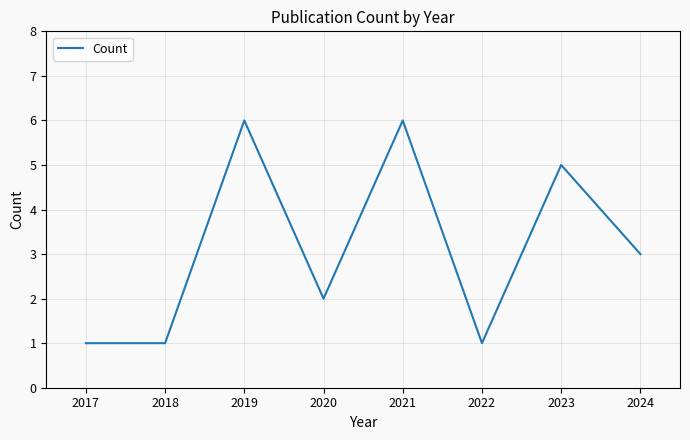

Where is the data nearest to the value 3?

2024